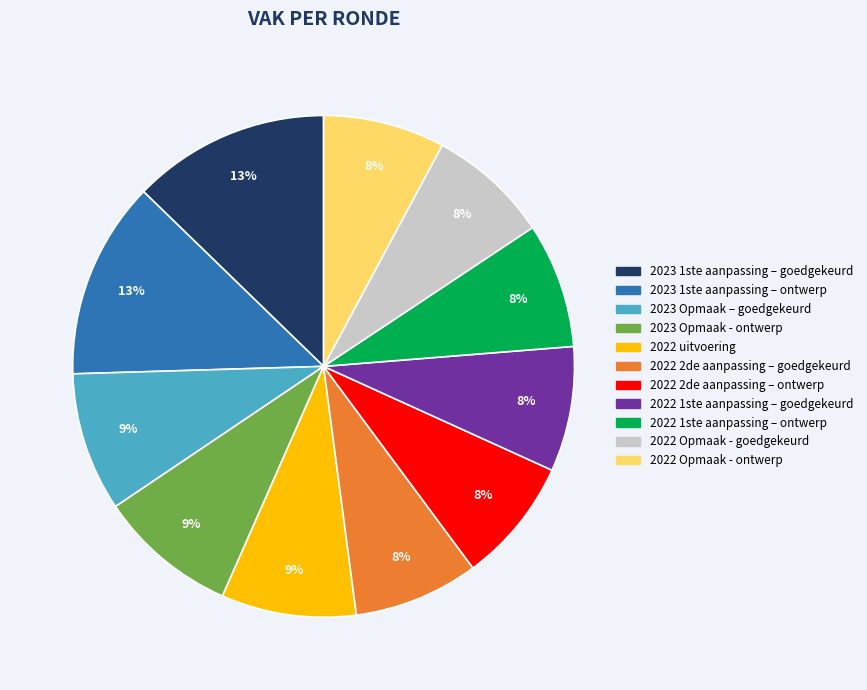

What is the ratio of the value at 2022 1ste aanpassing – ontwerp to the value at 2023 Opmaak - ontwerp?

0.9